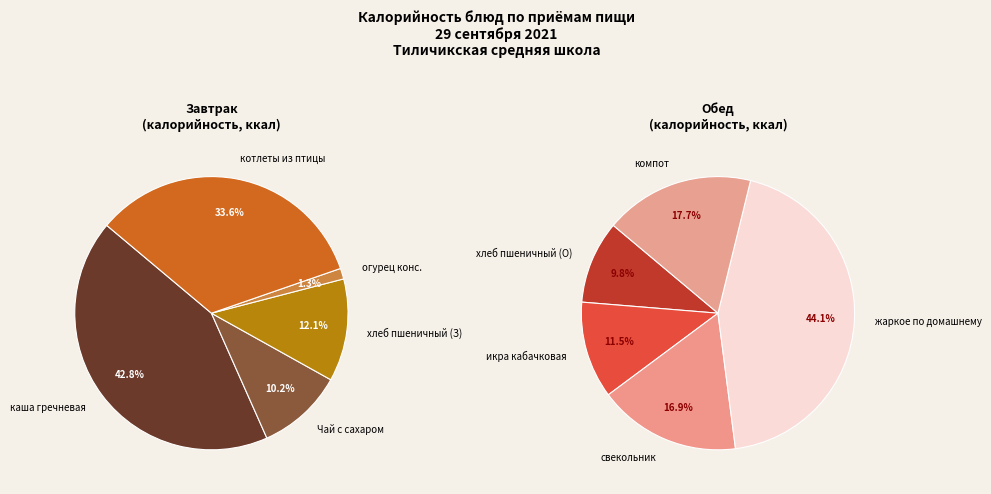

Is there any slice that represents more than half of the pie?

No